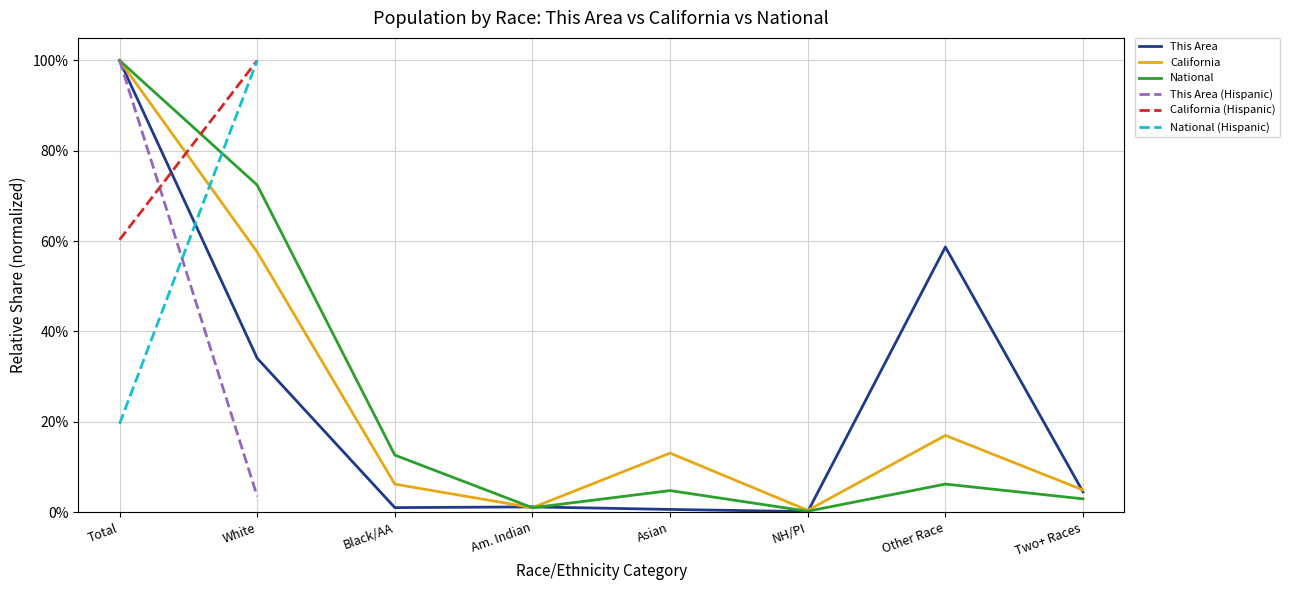

What is the average value of the This Area series?

0.2